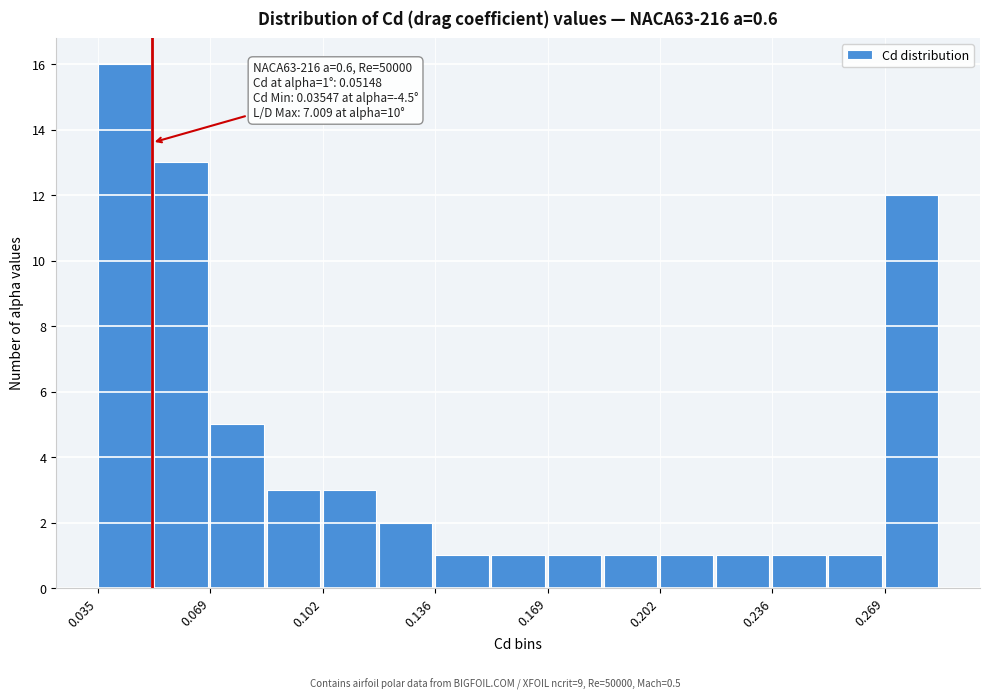

Around what value on the x-axis is the tallest bar? Give the approximate position of its centre, as read against the axis.

0.045